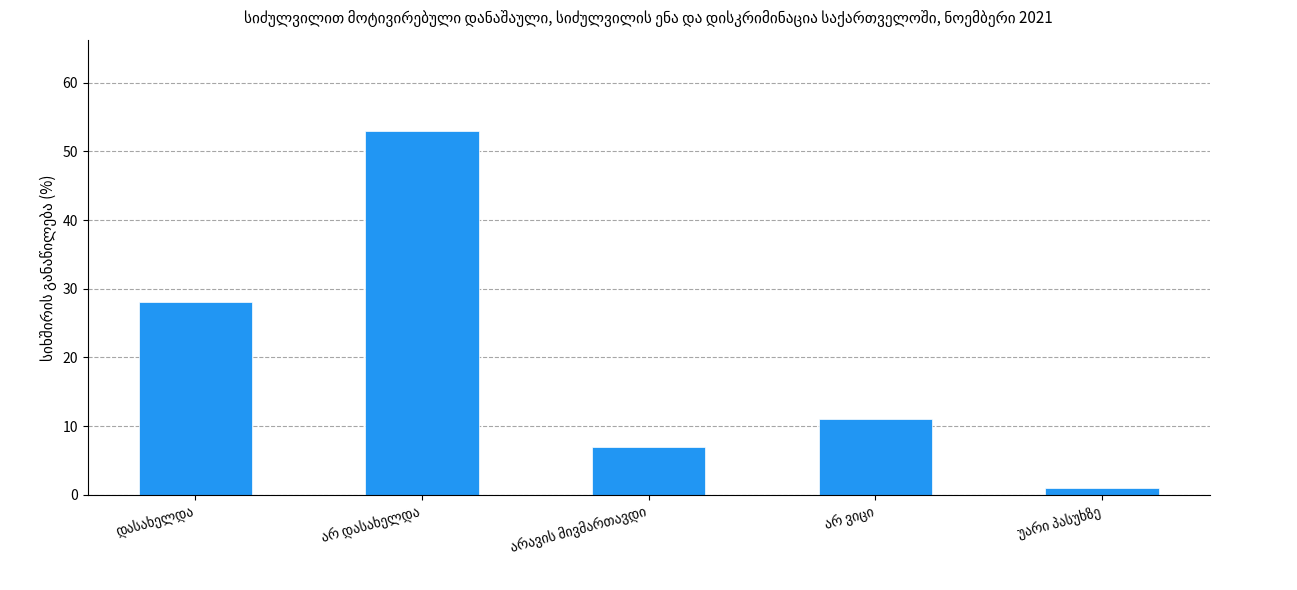

What is the difference between the second highest and minimum values?

27